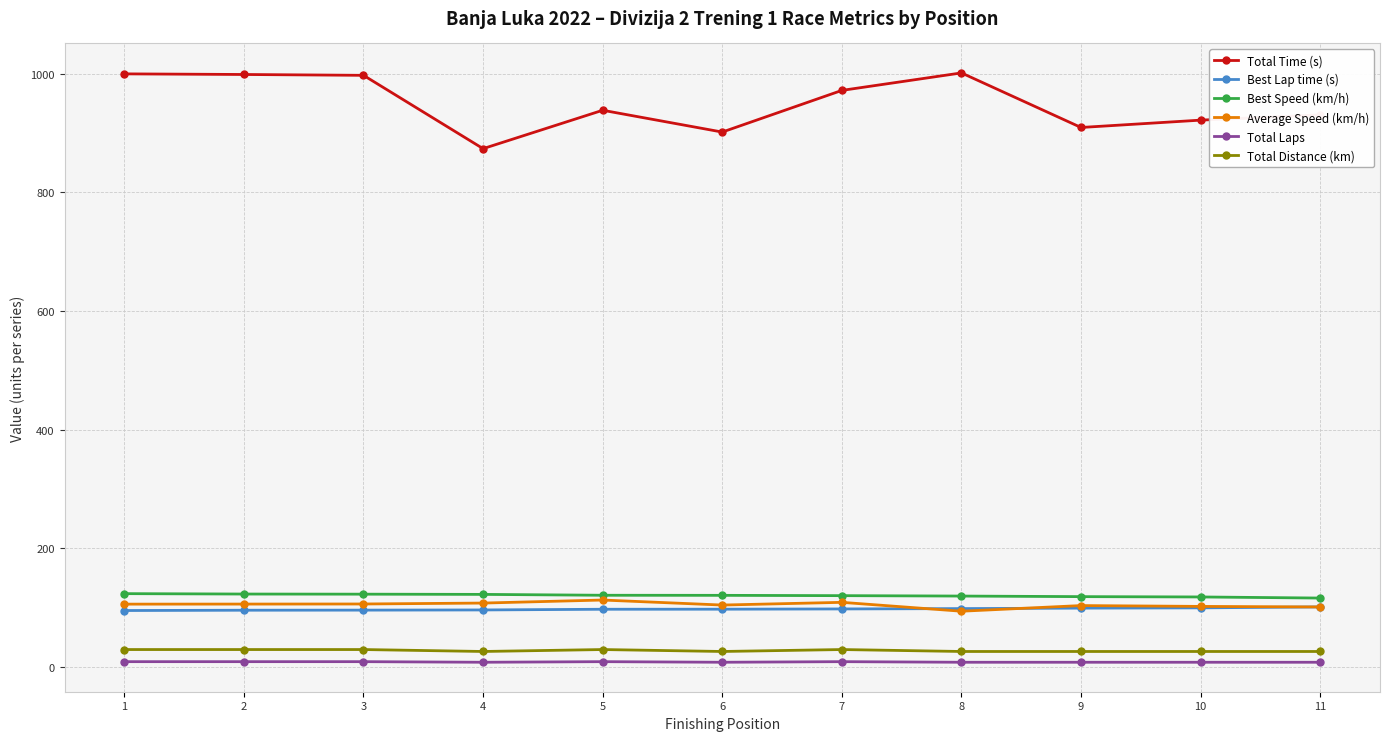

What is the value of the Average Speed (km/h) point at the 2nd from the left?

106.1